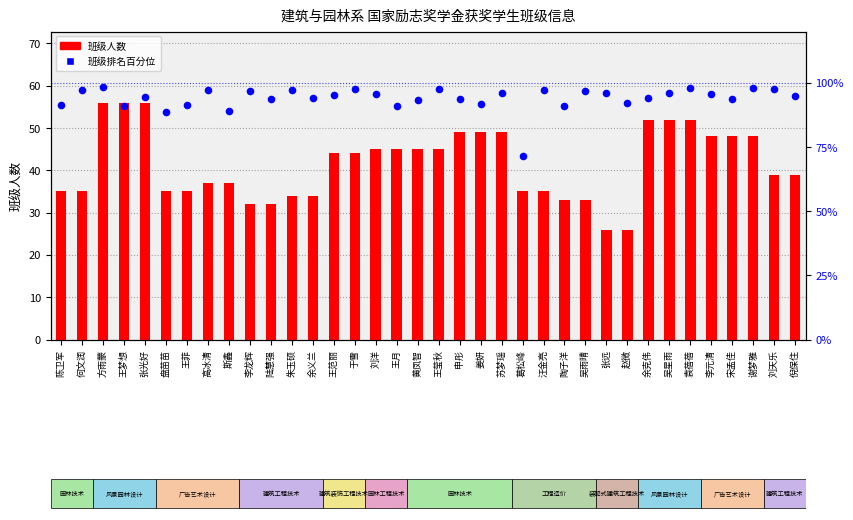

What is the total value across all series at 何文润?

132.1